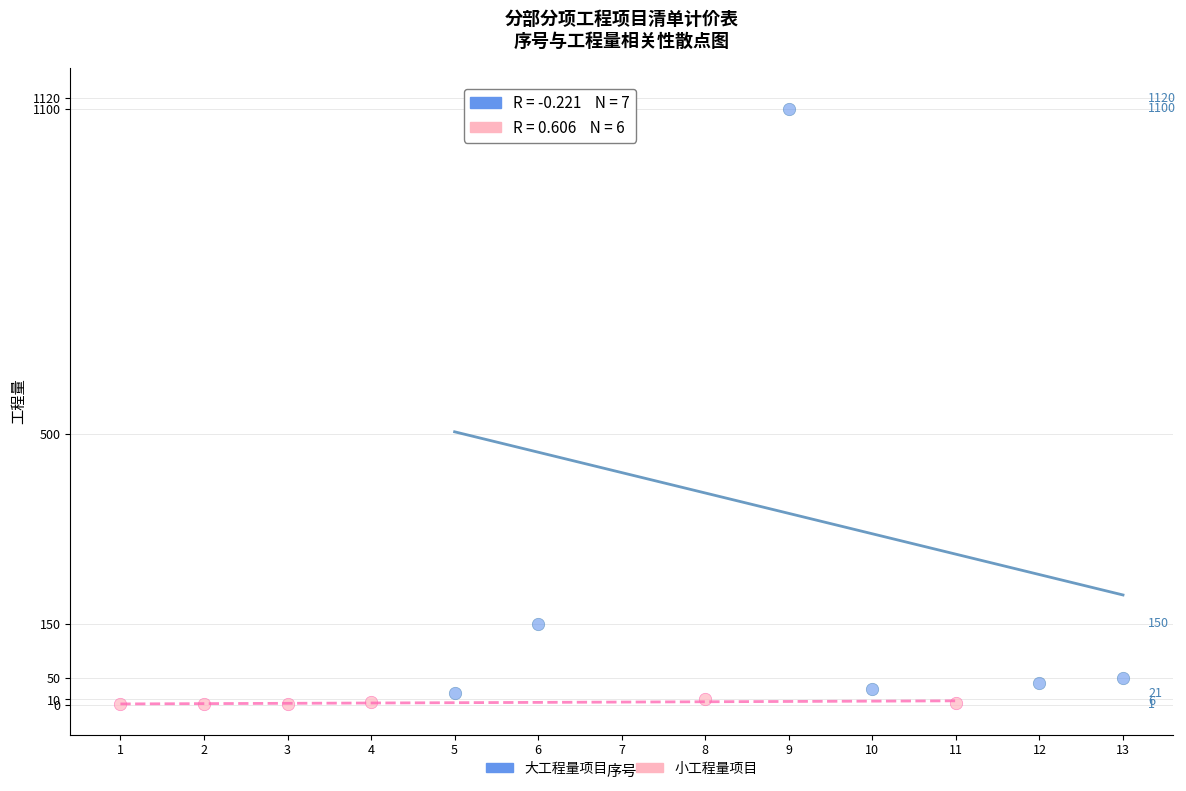

Which series has the largest Y range (max minus min)?

大工程量项目